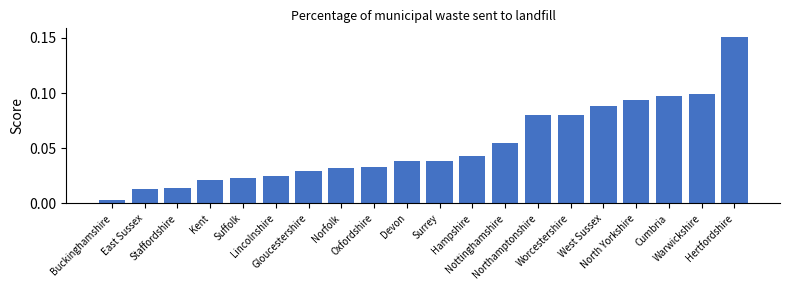

What position from the left is Norfolk?

8